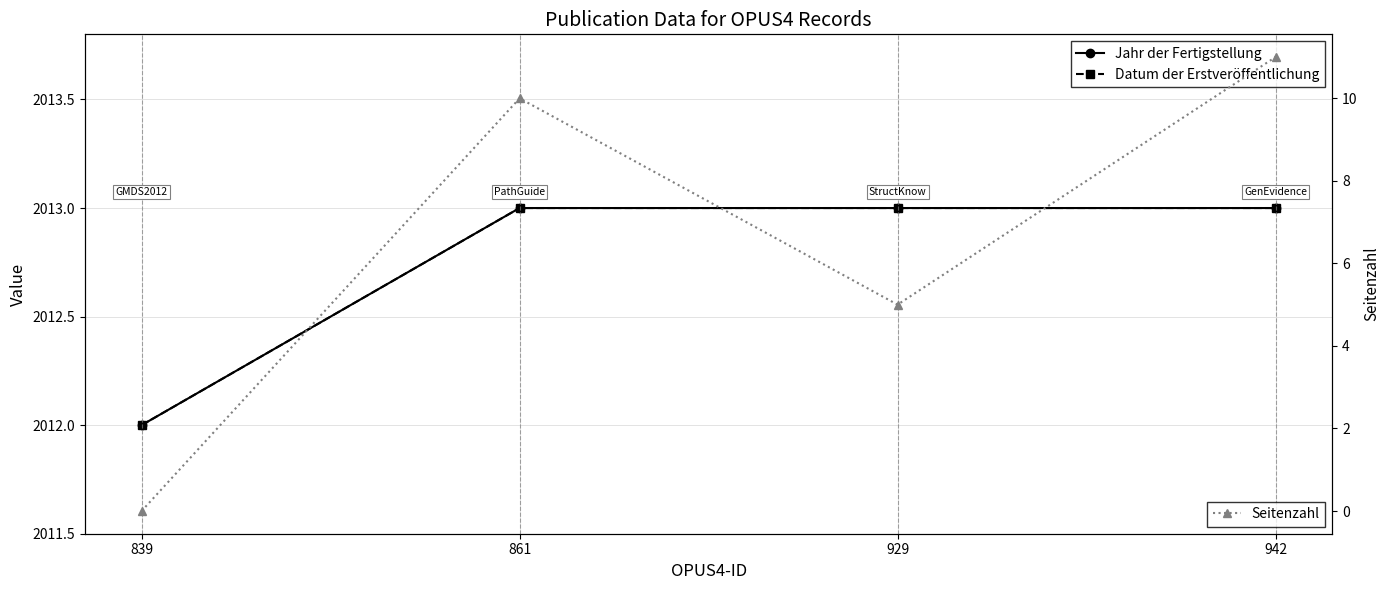

The Seitenzahl series shows 17 at 942. True or false?

False